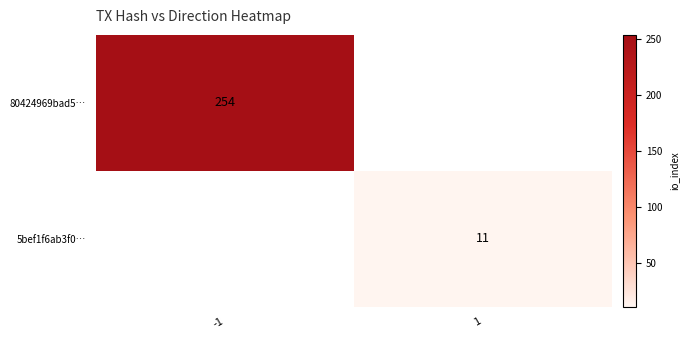

Which category has the lowest value across all series?

1